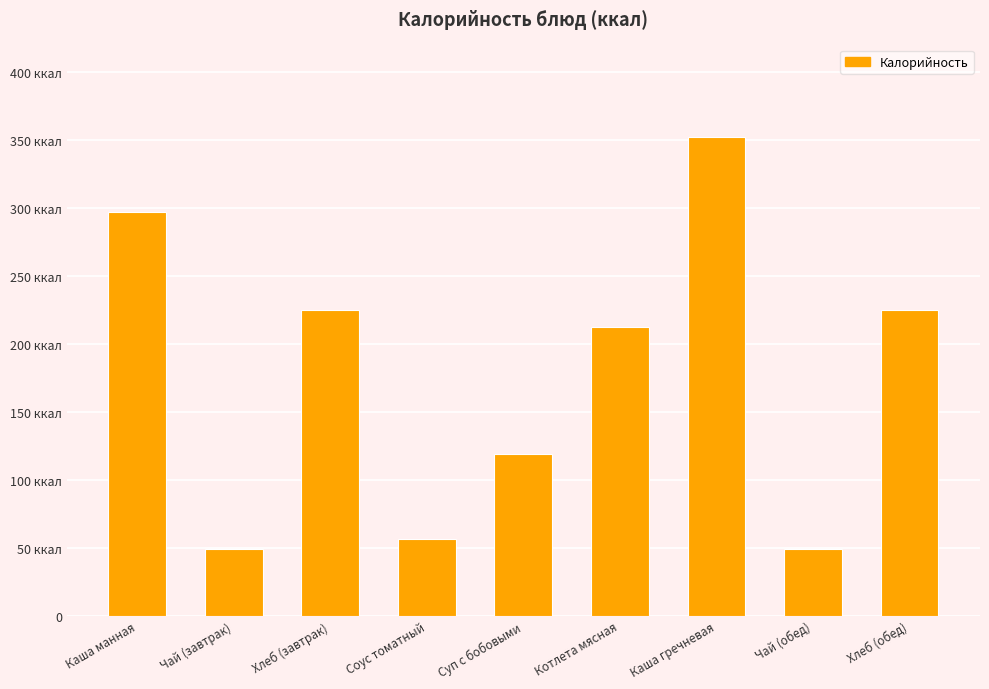

Are the bars horizontal?

No